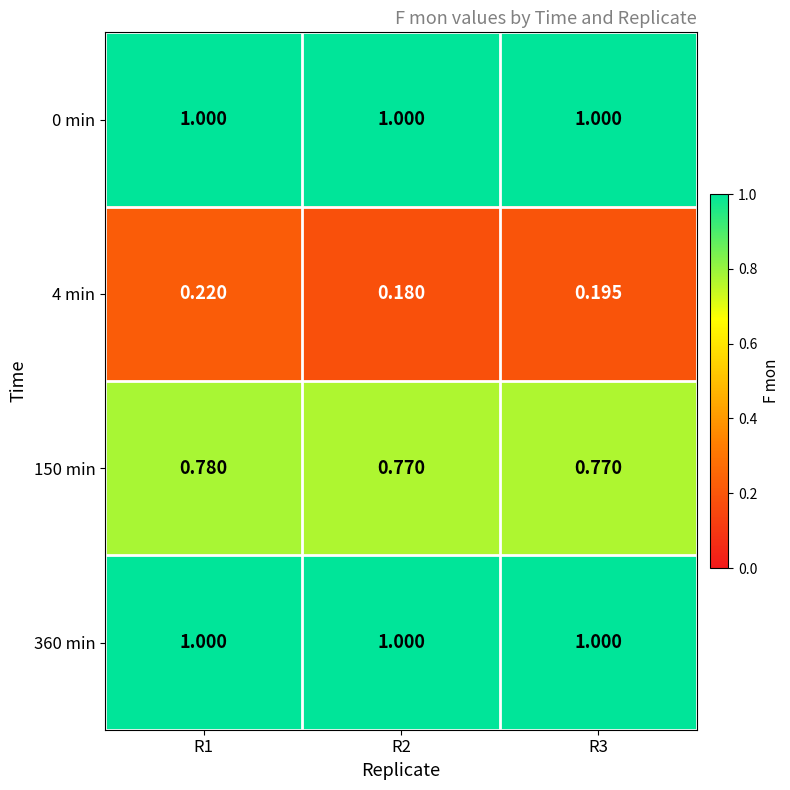

What is the total value across all series at R1?

3.0